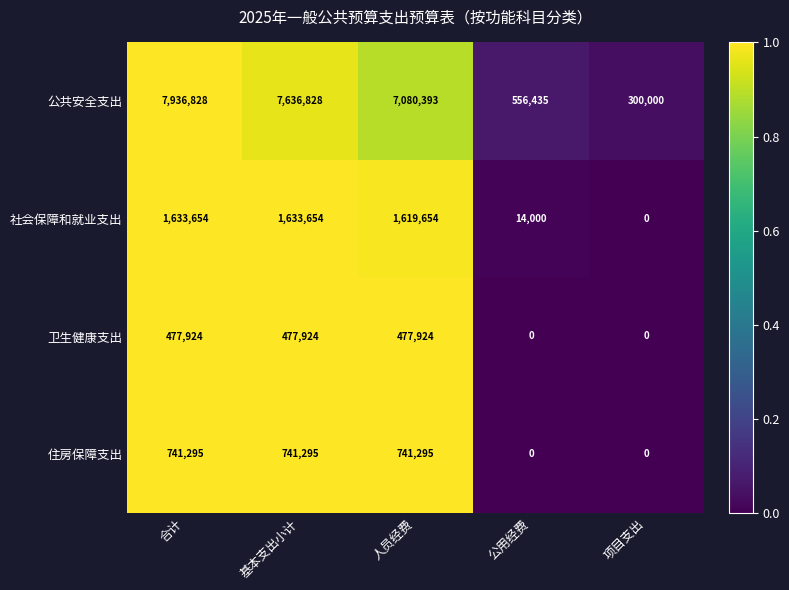

Rank the series by their maximum value, from lowest to highest.

卫生健康支出, 住房保障支出, 社会保障和就业支出, 公共安全支出